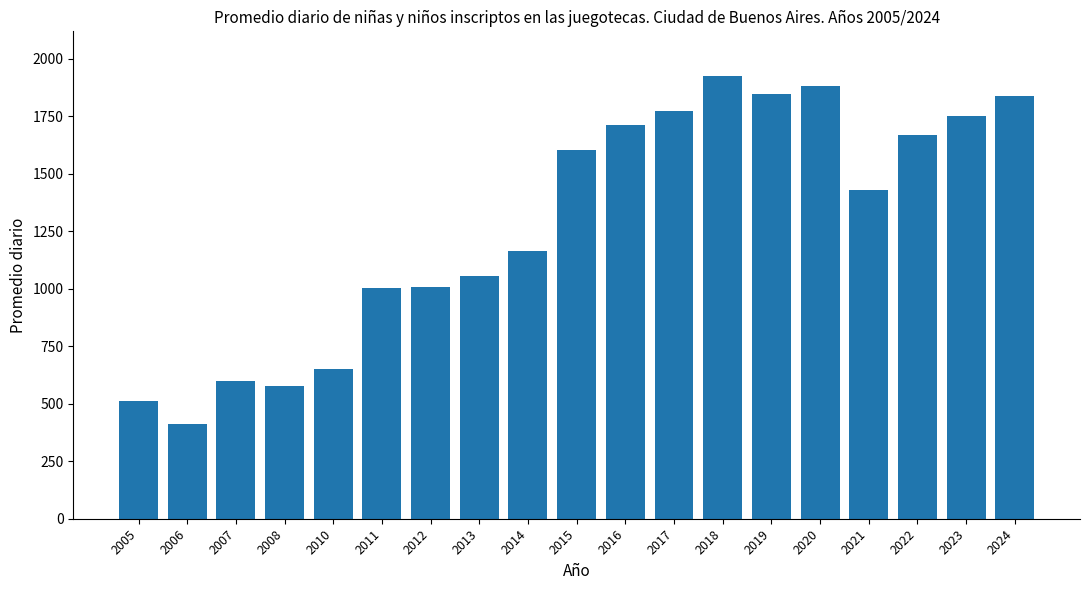

At which category does the chart reach its peak across all series?

2018